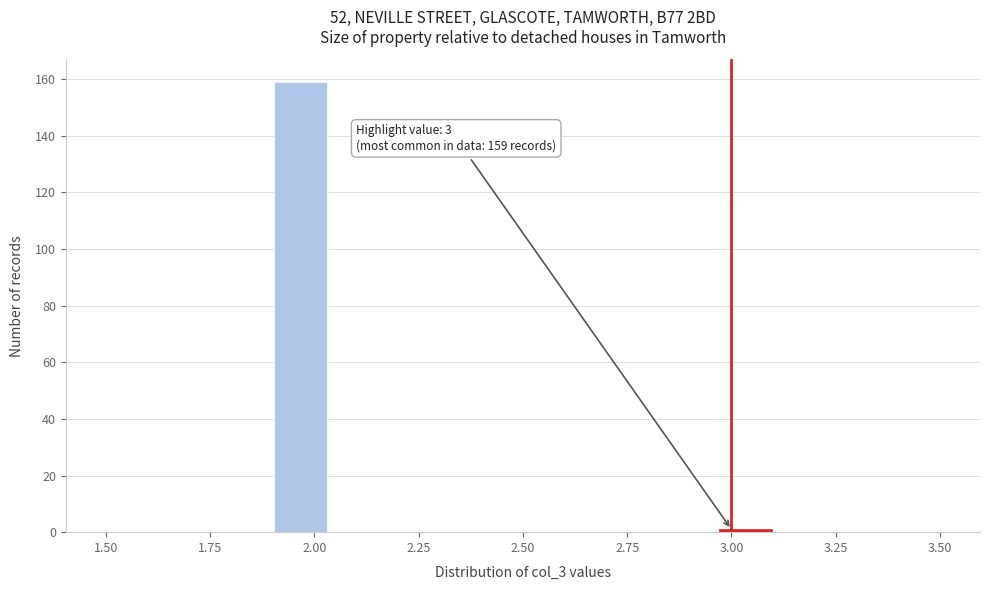

Around what value on the x-axis is the tallest bar? Give the approximate position of its centre, as read against the axis.

1.95